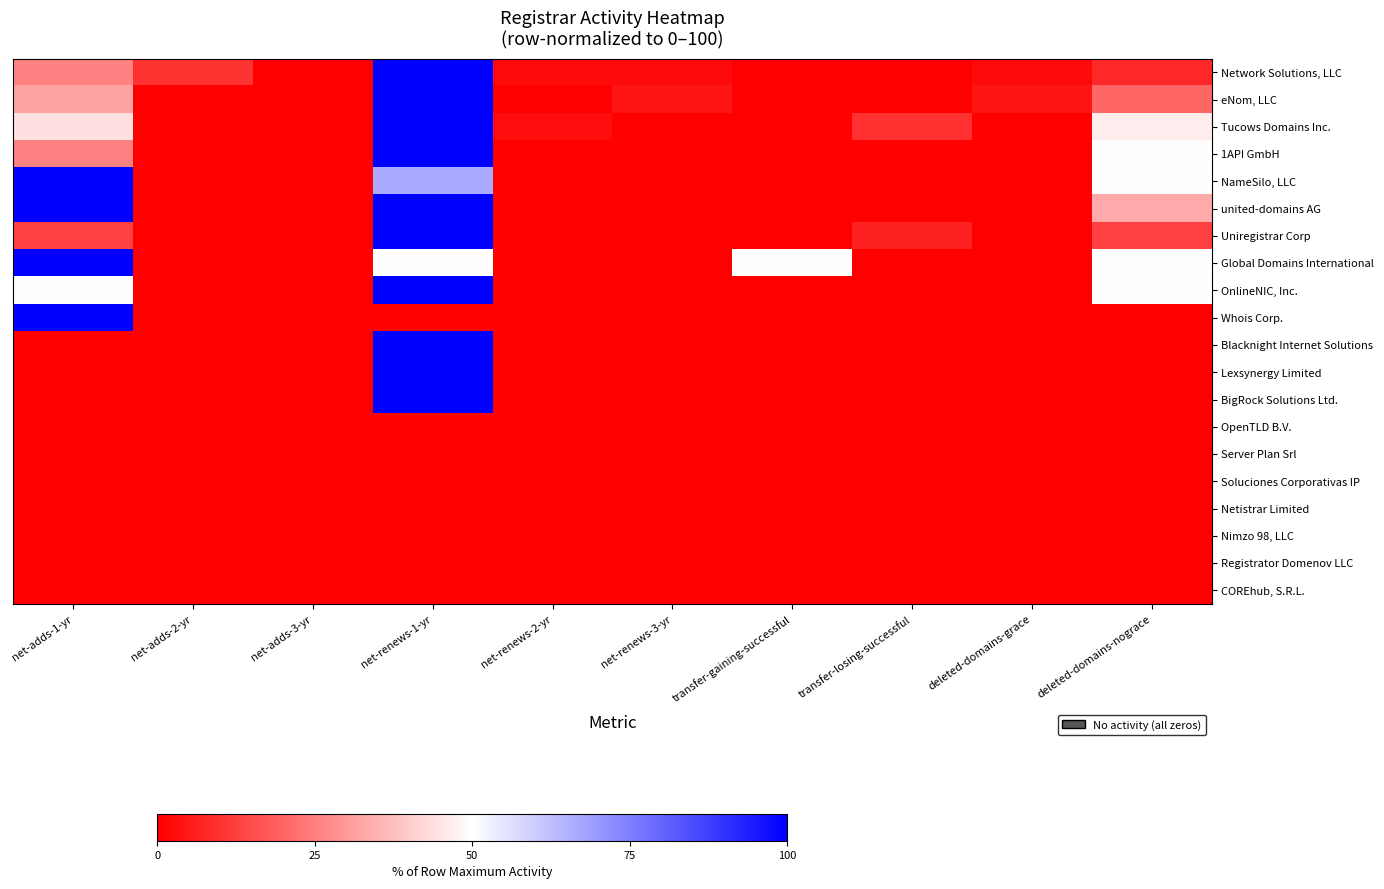

How many distinct data groups are displayed?

20